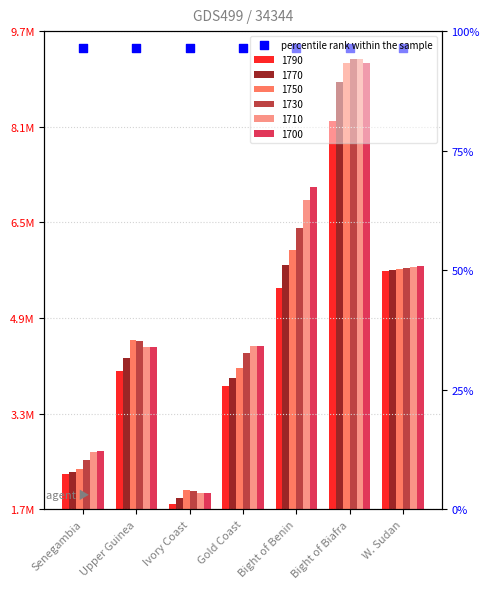

At how many categories does at least one series exceed 7136675?

1